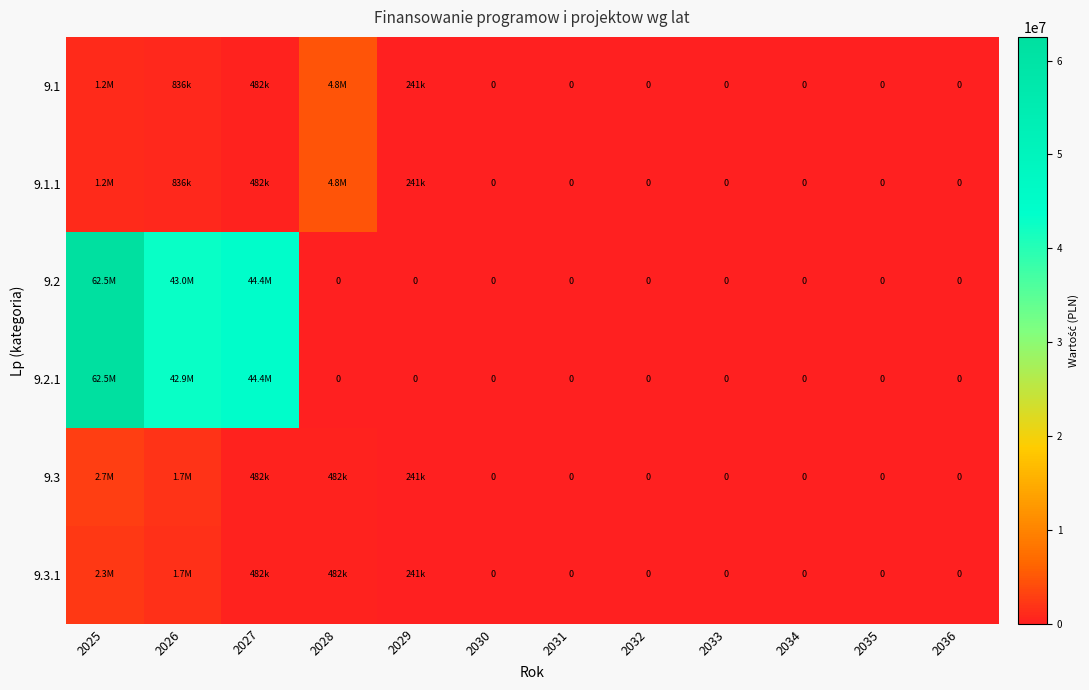

What is the difference between the maximum and minimum values in the 9.3.1 series?

2328222.6